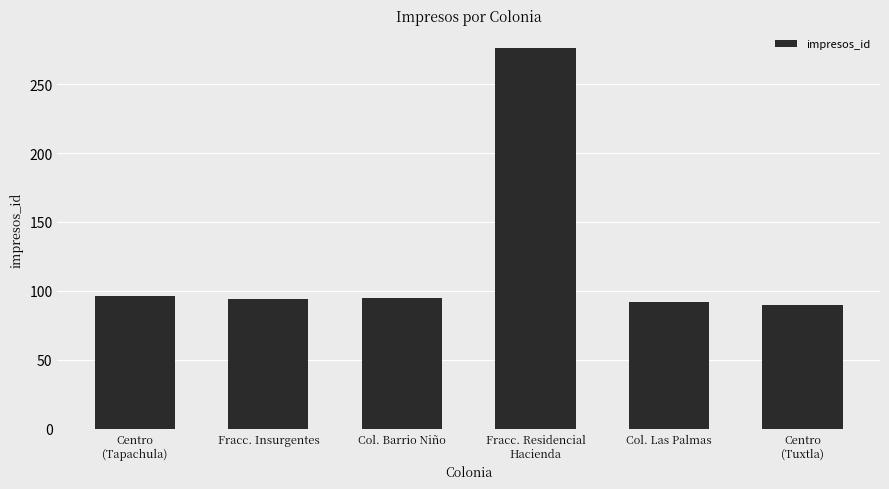

What position from the left is Col. Las Palmas?

5